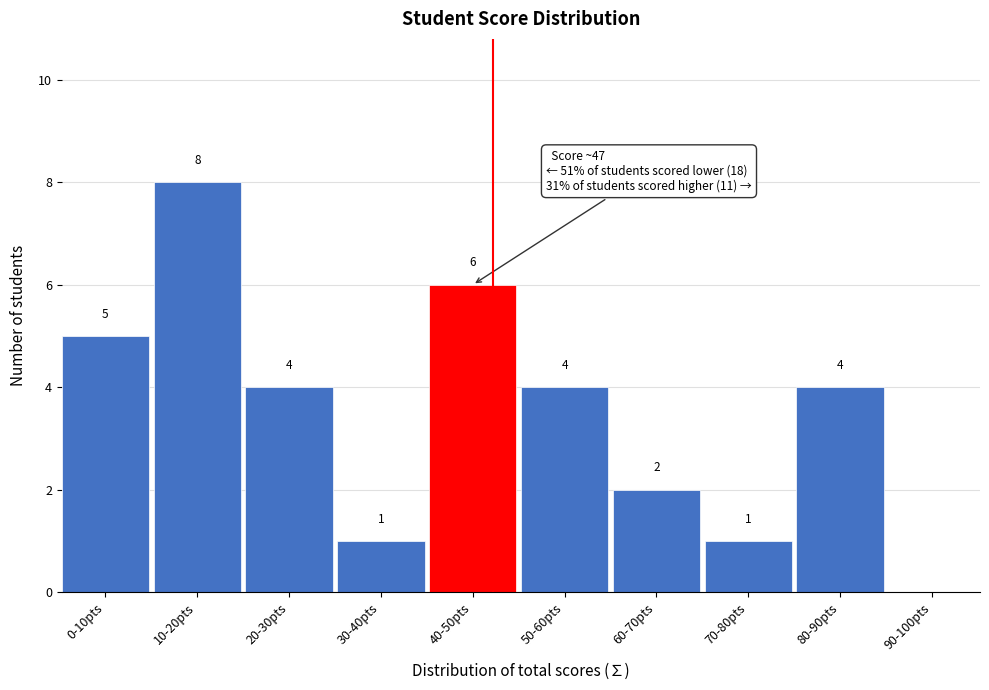

Reading left to right, extract all data points from this chart.

0-10pts=5	10-20pts=8	20-30pts=4	30-40pts=1	40-50pts=6	50-60pts=4	60-70pts=2	70-80pts=1	80-90pts=4	90-100pts=0